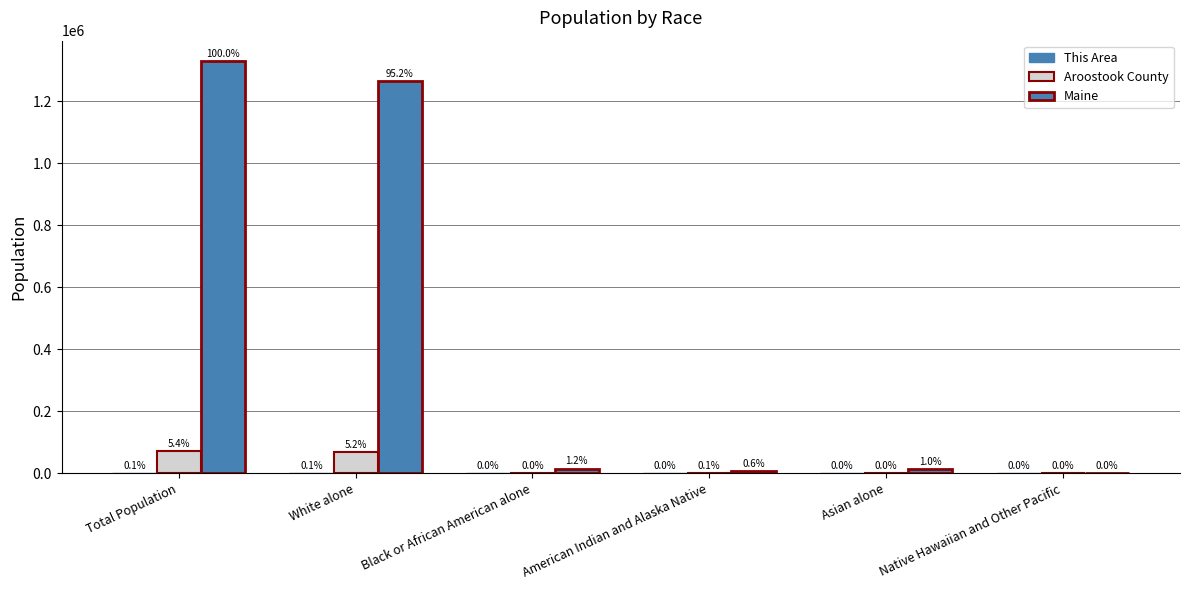

What is the total value across all series at Native Hawaiian and Other Pacific?

354